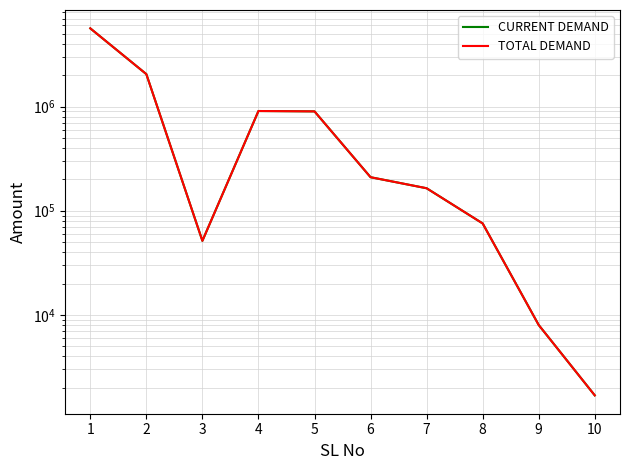

Where is the first local maximum for TOTAL DEMAND?

4